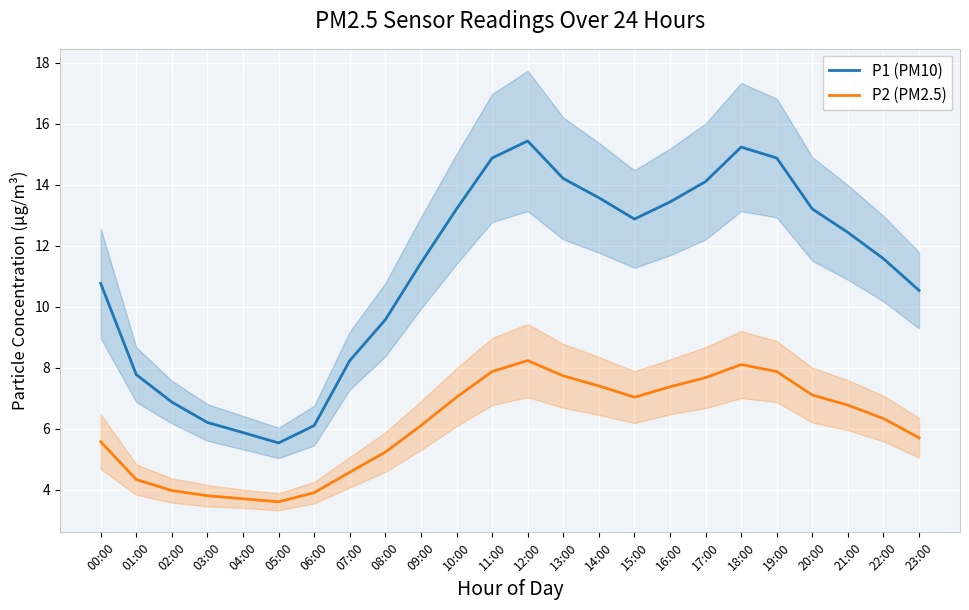

What is the difference between the highest and lowest values at 19:00?

7.0